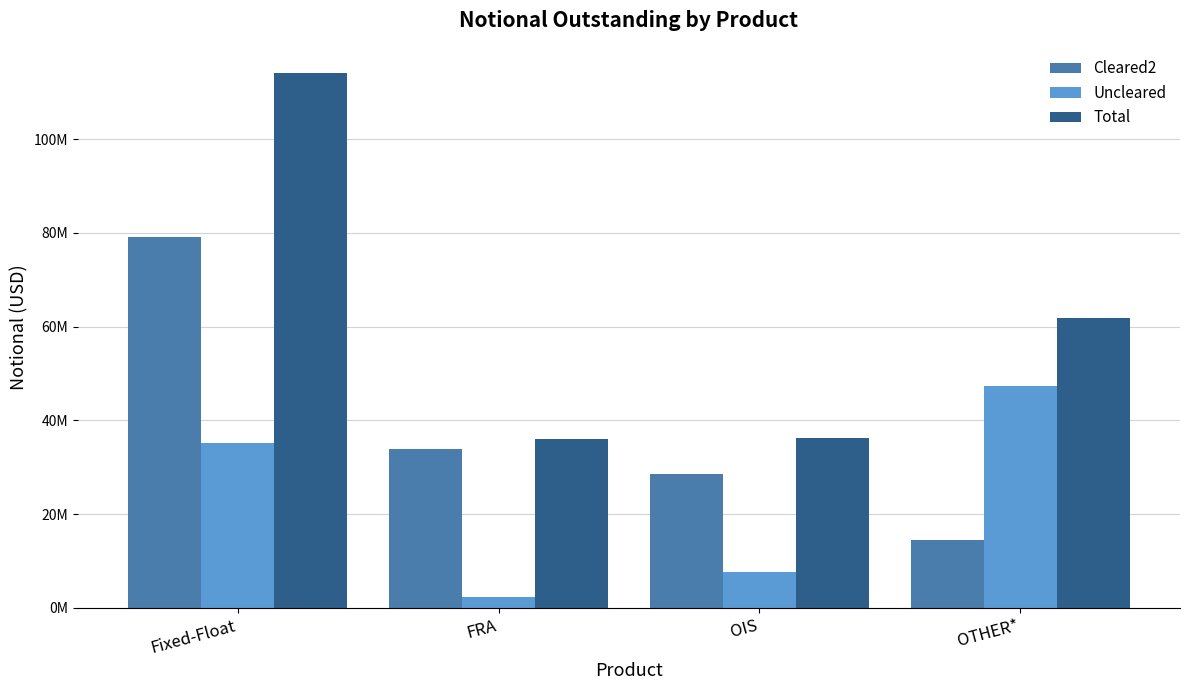

List the series in order of their overall mean, lowest first.

Uncleared, Cleared2, Total